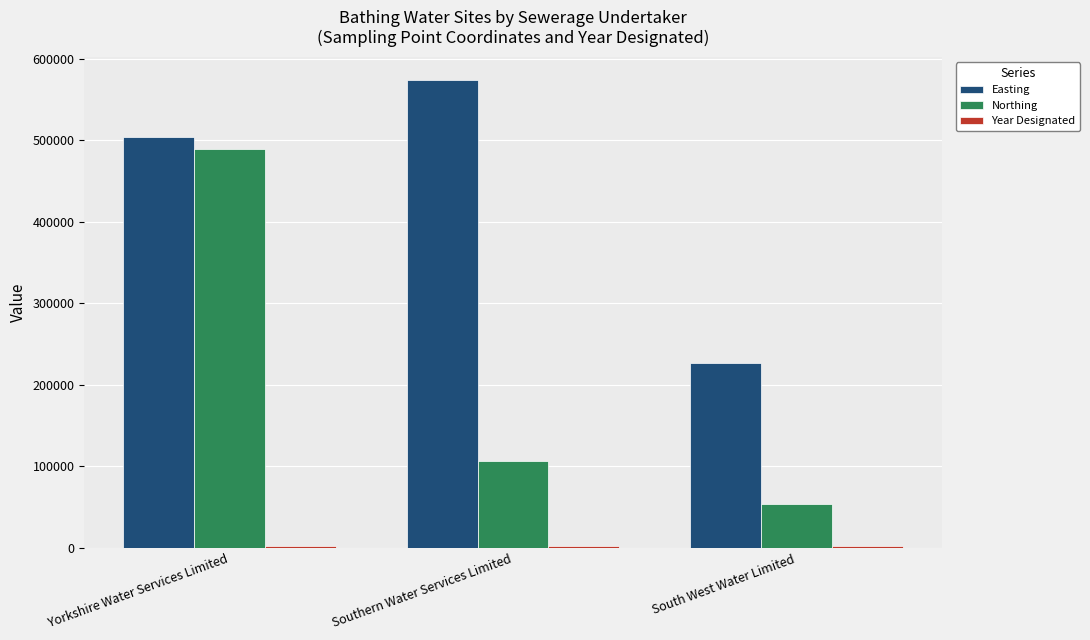

Which series has the largest total across all categories?

Easting